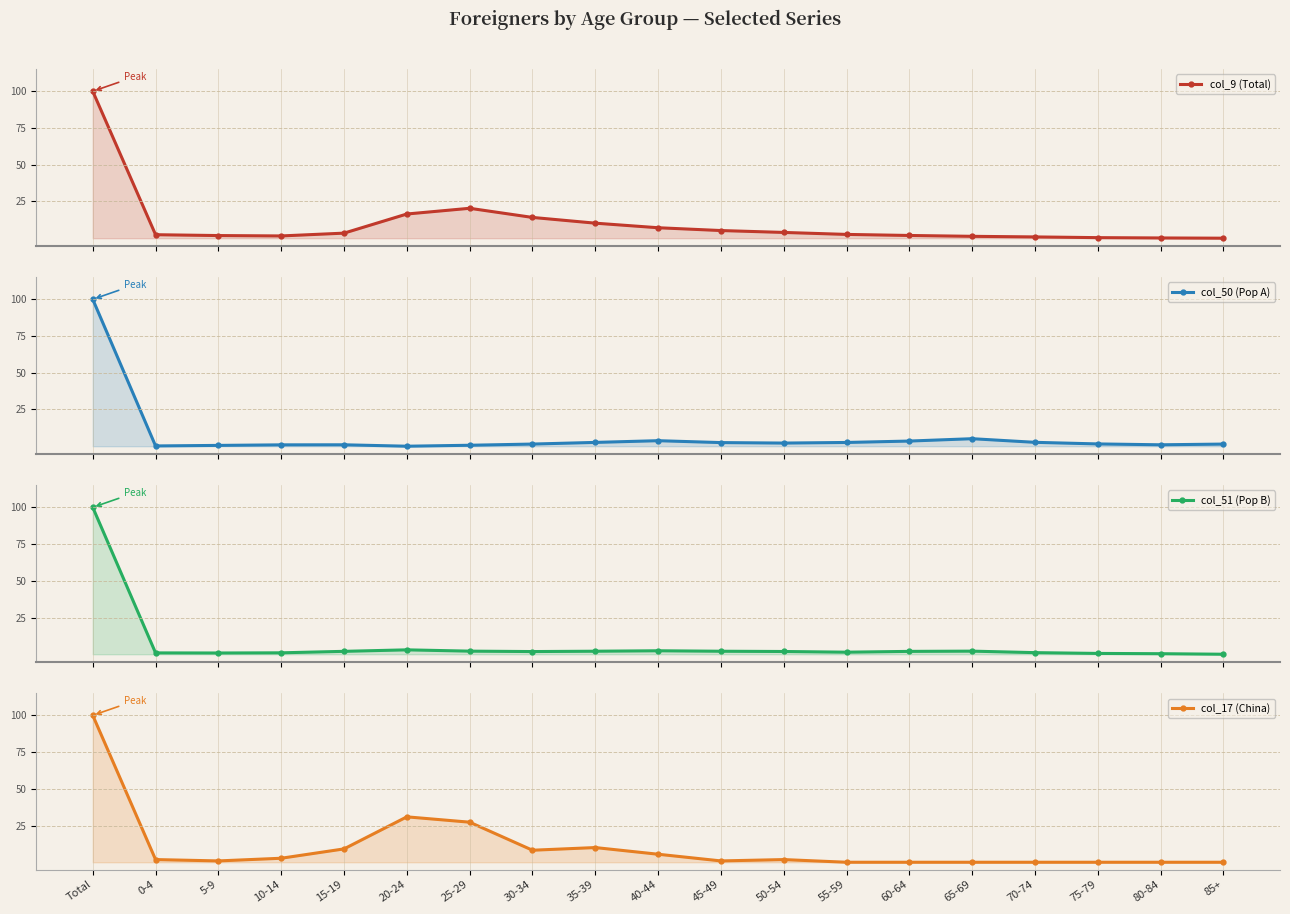

List the labels in order of col_17 (China) value, smallest first.

55-59, 60-64, 65-69, 70-74, 75-79, 80-84, 85+, 5-9, 45-49, 0-4, 50-54, 10-14, 40-44, 30-34, 15-19, 35-39, 25-29, 20-24, Total